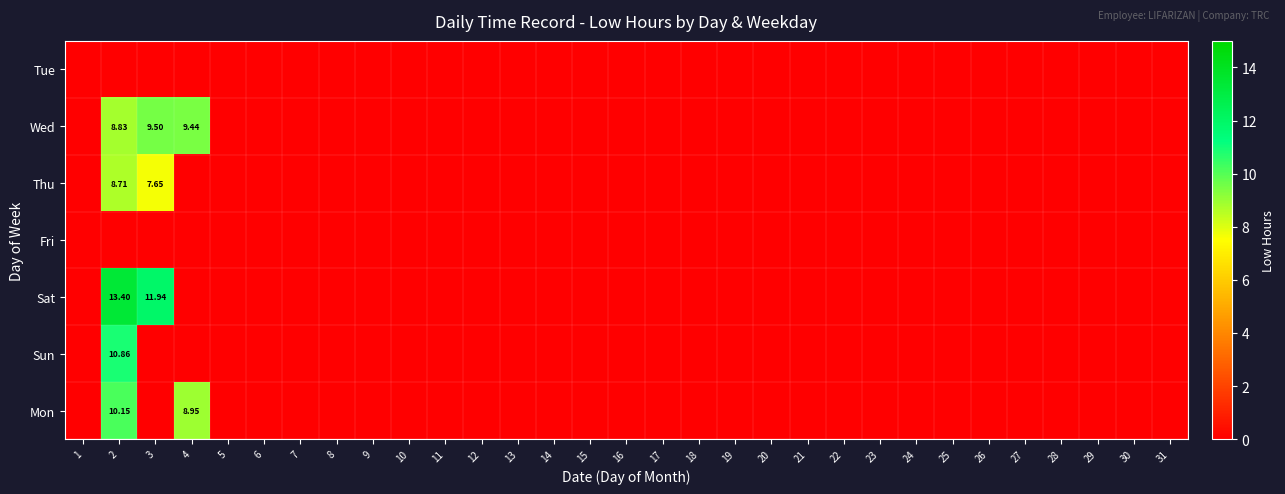

Which series has the largest range (max minus min)?

Sat